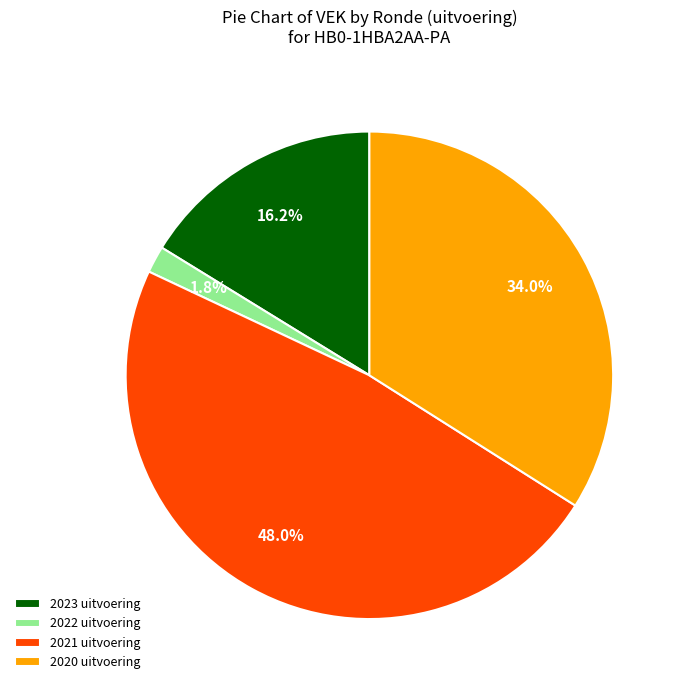

To the nearest percent, what is the difference between the 2022 uitvoering and 2021 uitvoering slice percentages?

46%